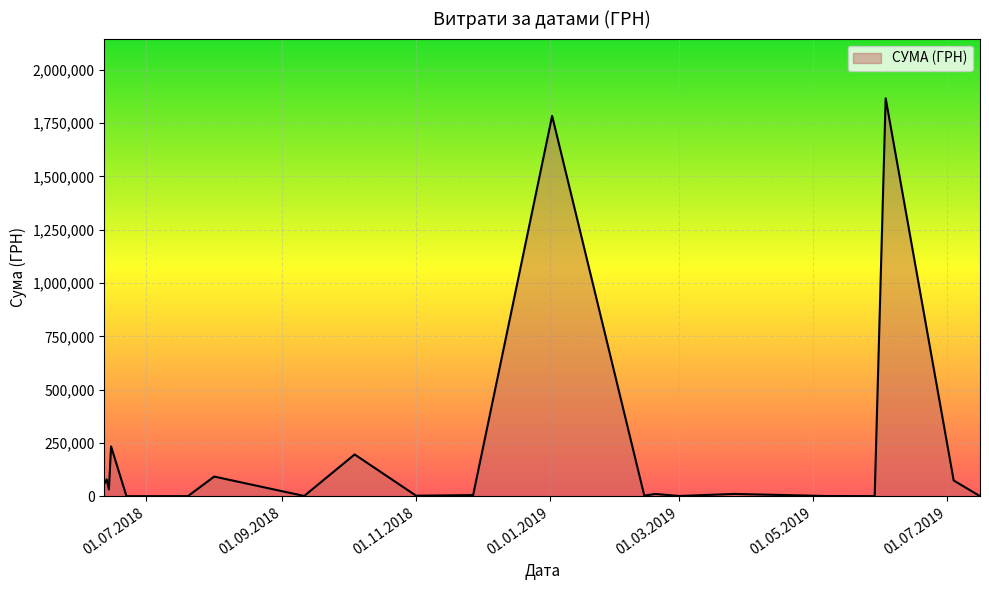

What is the greatest value displayed?

1866370.4